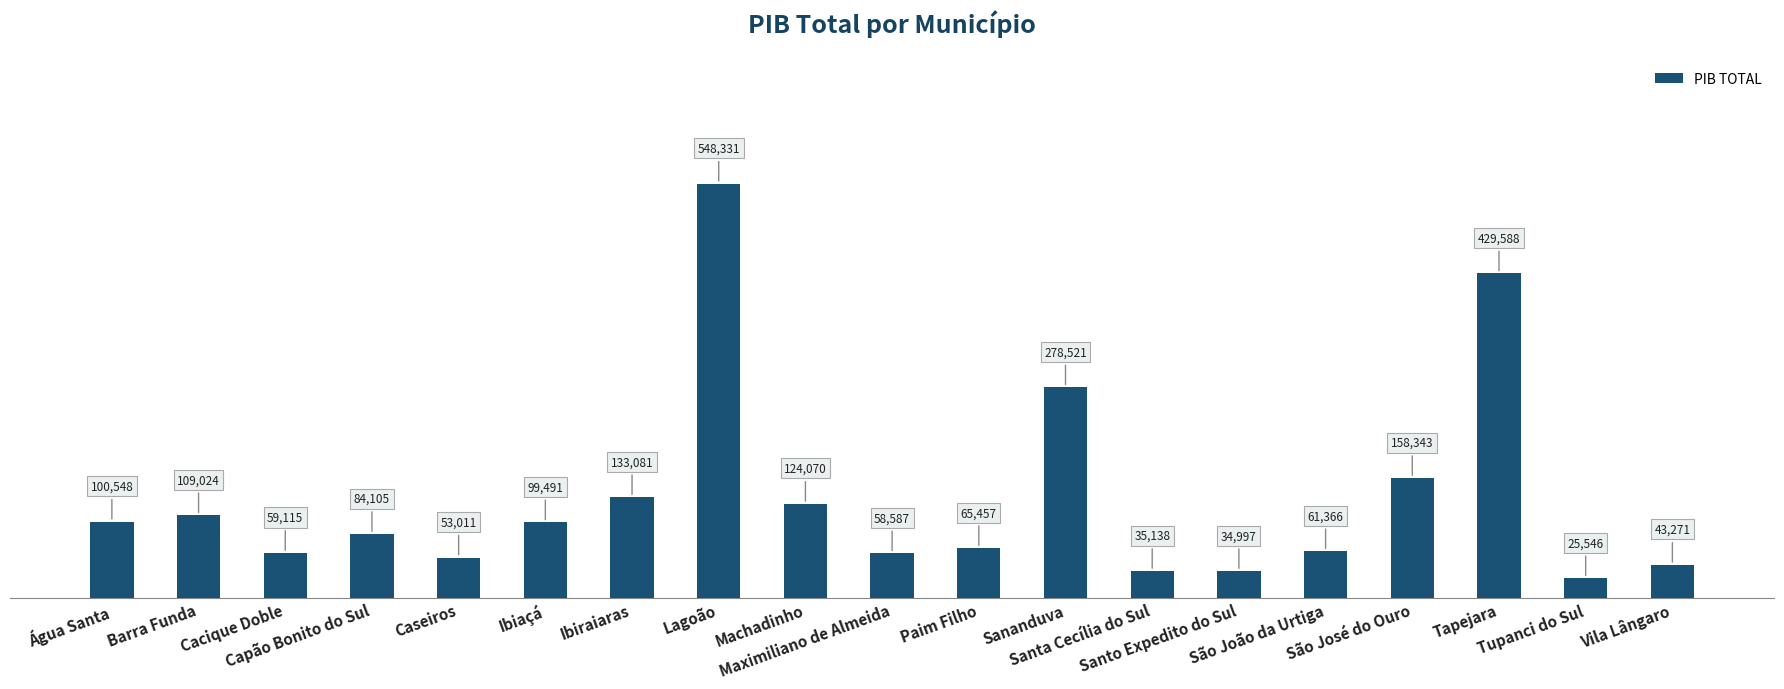

What is the value of the 8th bar from the left?

548331.3